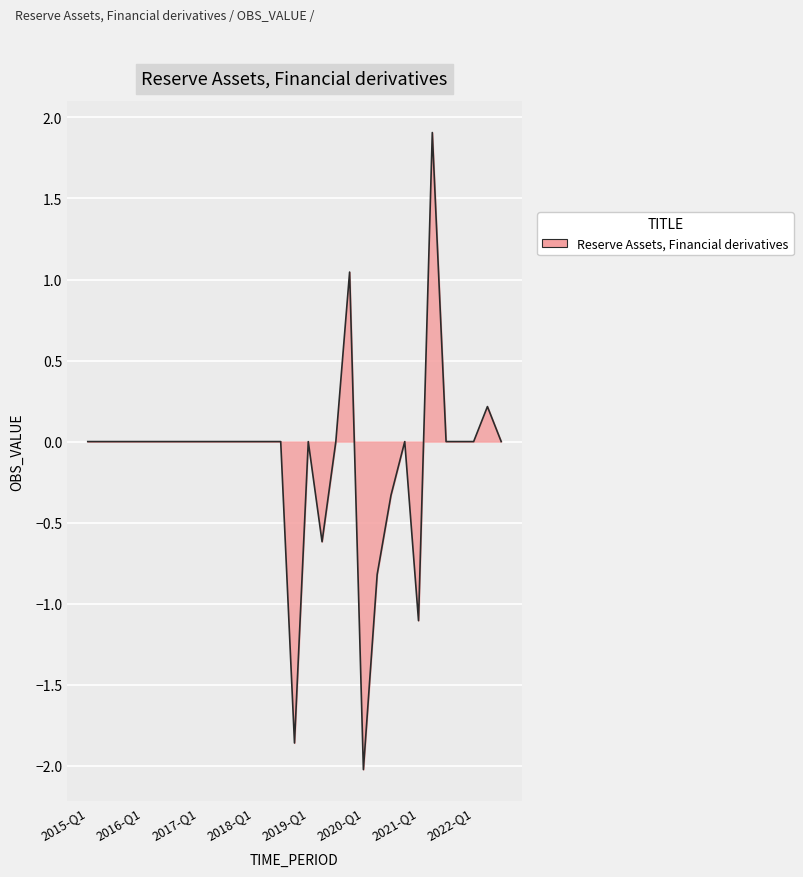

What is the greatest value displayed?

1.9